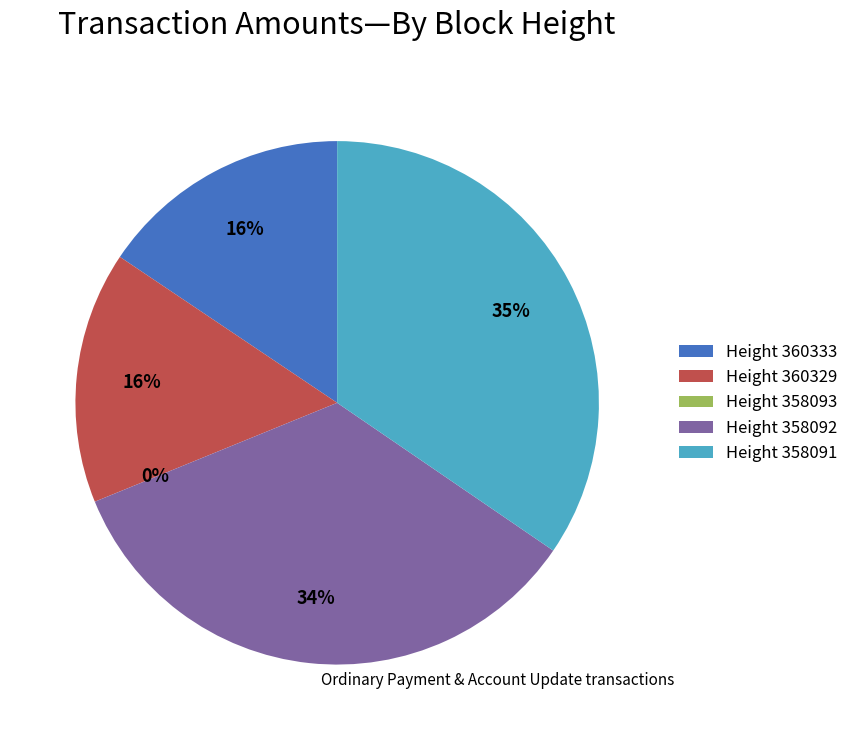

What is the total percentage of Height 360329 and Height 358092?

49.9%